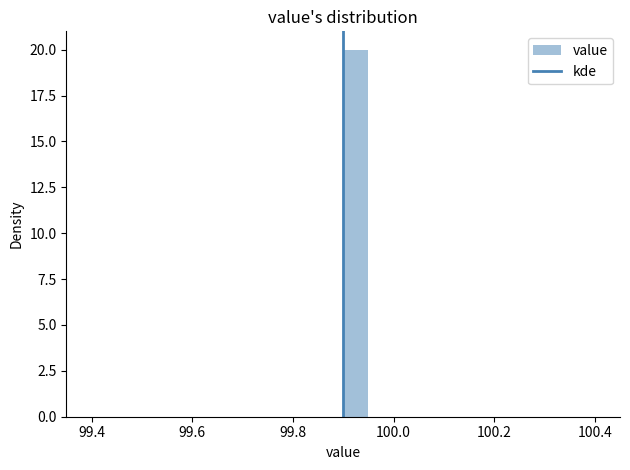

Around what value on the x-axis is the tallest bar? Give the approximate position of its centre, as read against the axis.

99.92